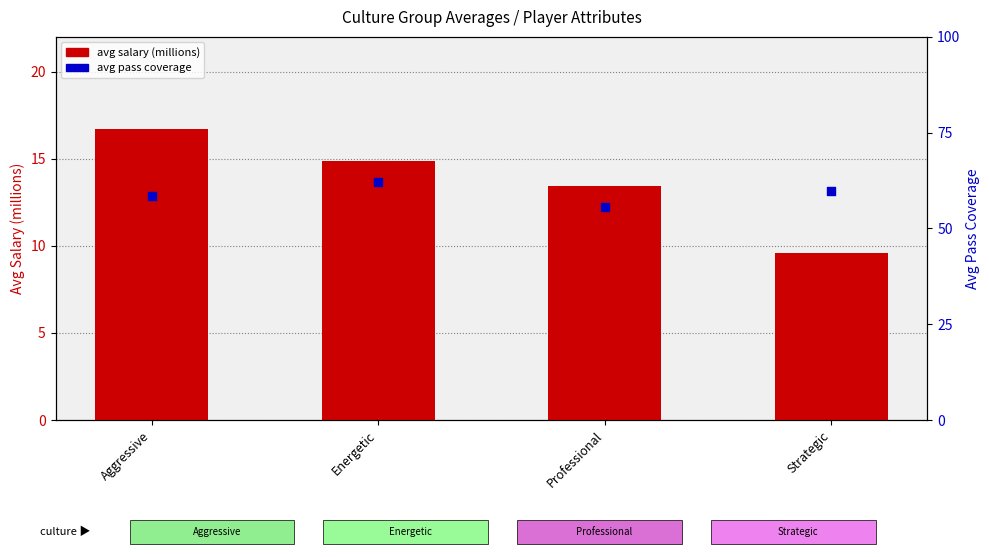

What is the total value across all series at Aggressive?

75.1